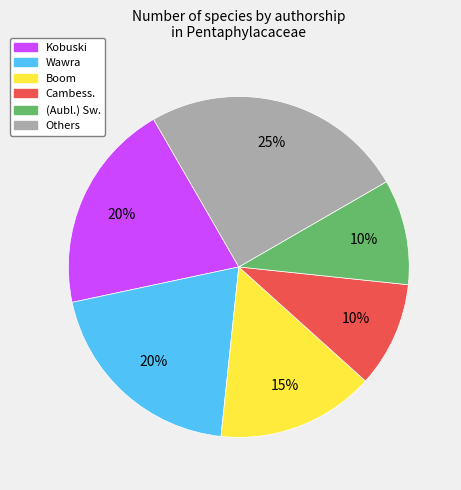

How many slices are in this pie chart?

6